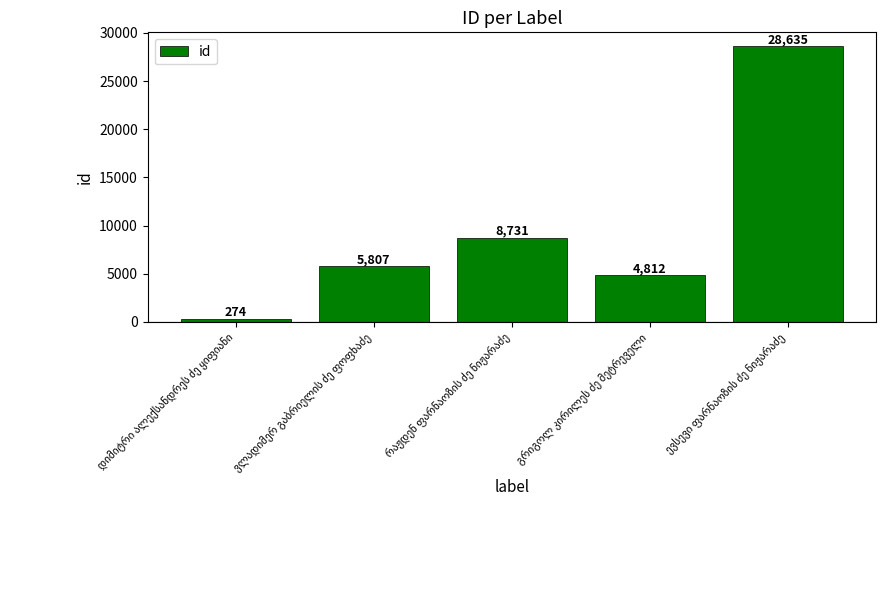

What is the average value?

9652